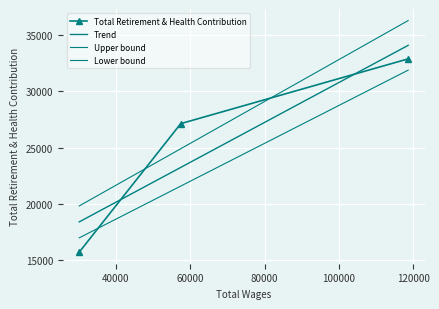

Count the values in the range 15704 to 32899.

3